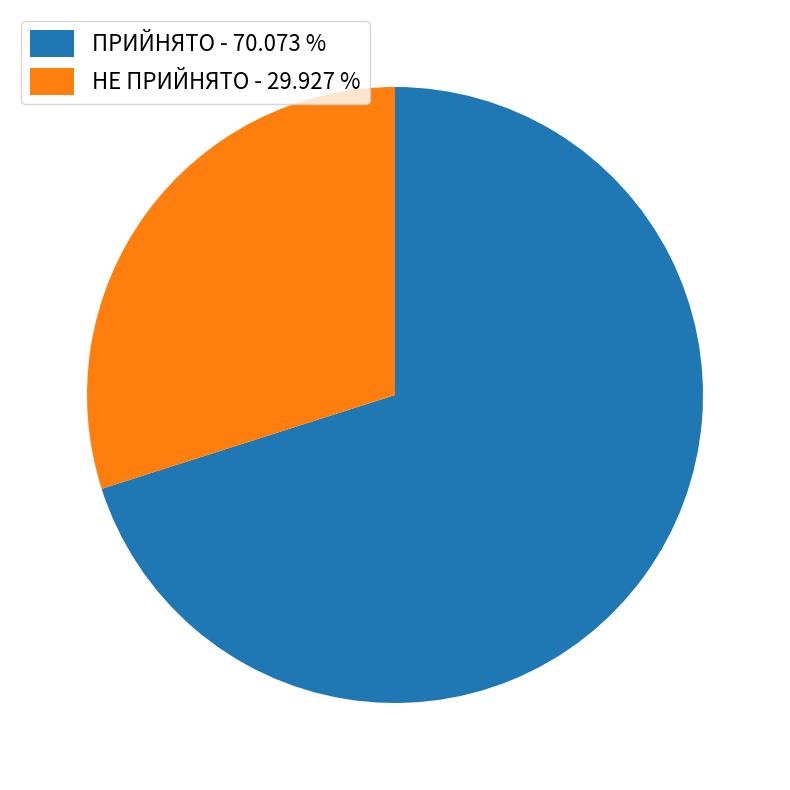

Count the number of slices in the pie.

2